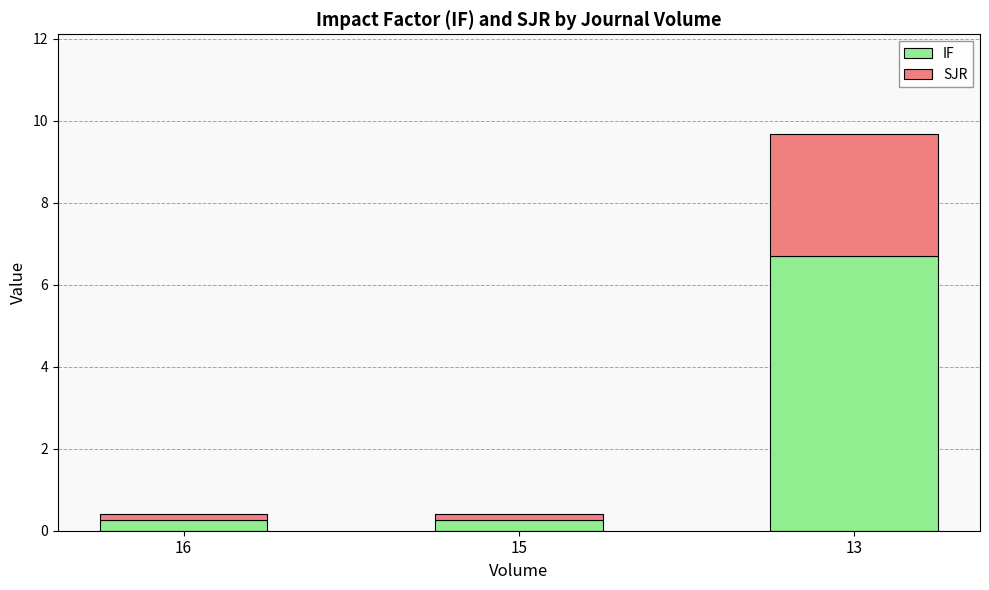

The value of IF at 15 is 0.3. True or false?

True